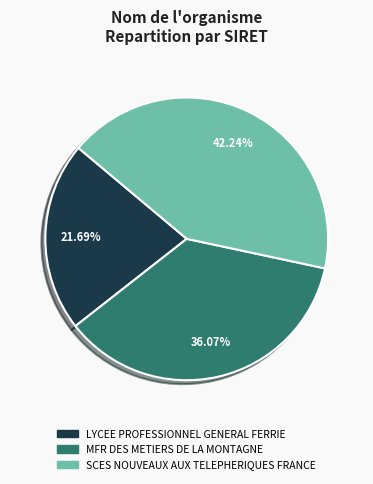

Which slice is the smallest?

LYCEE PROFESSIONNEL GENERAL FERRIE